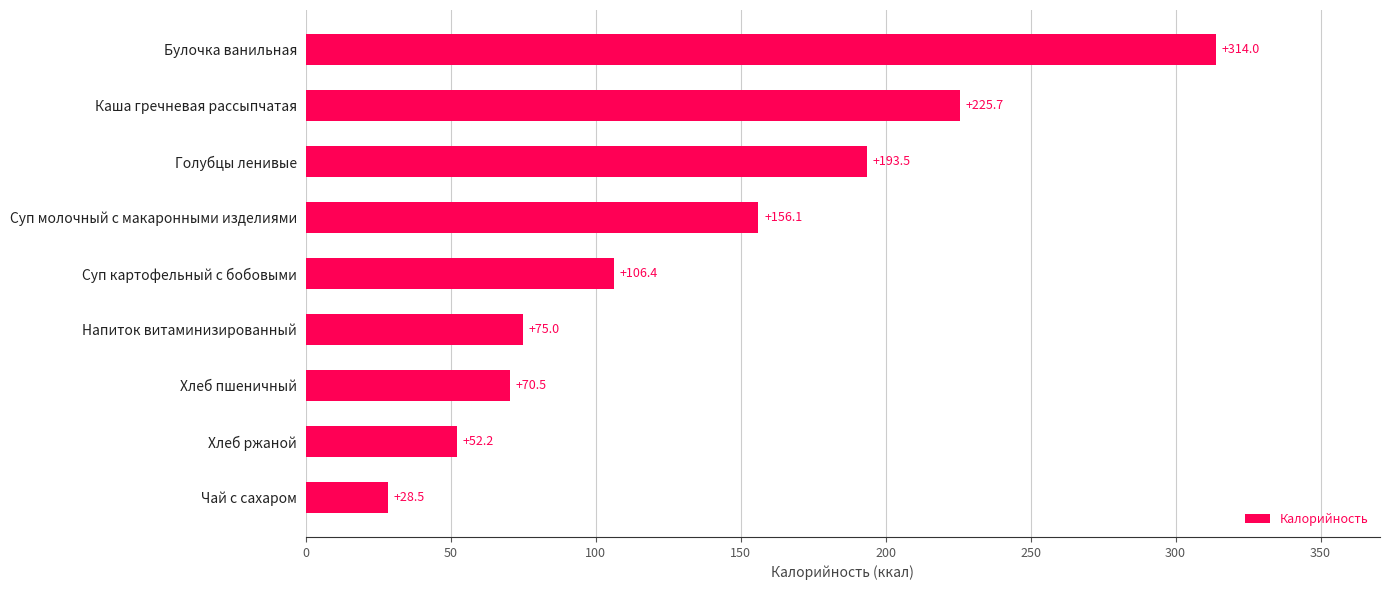

The value at Суп картофельный с бобовыми is 146.6. True or false?

False